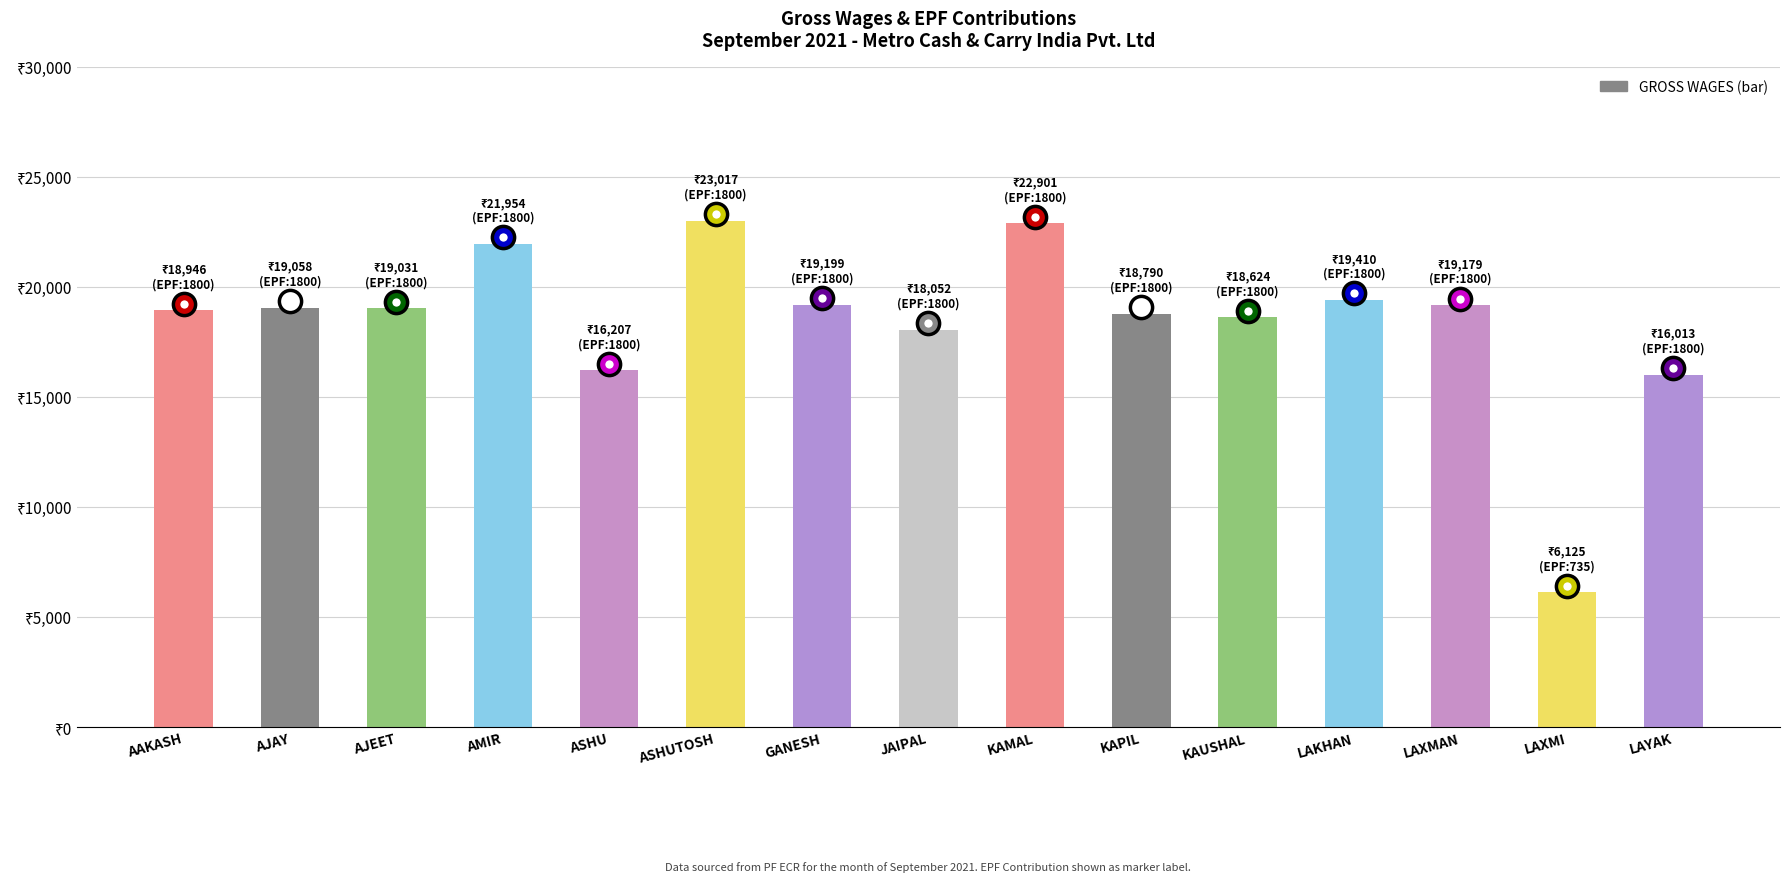

Does the chart contain any negative values?

No